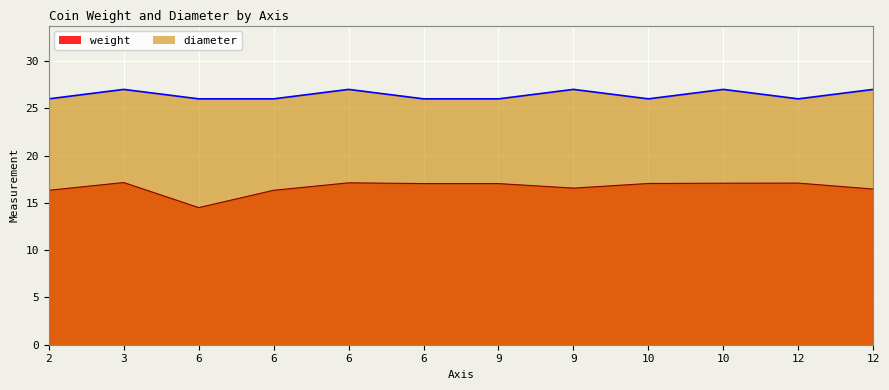

The value of diameter at 2 is 26.0. True or false?

True